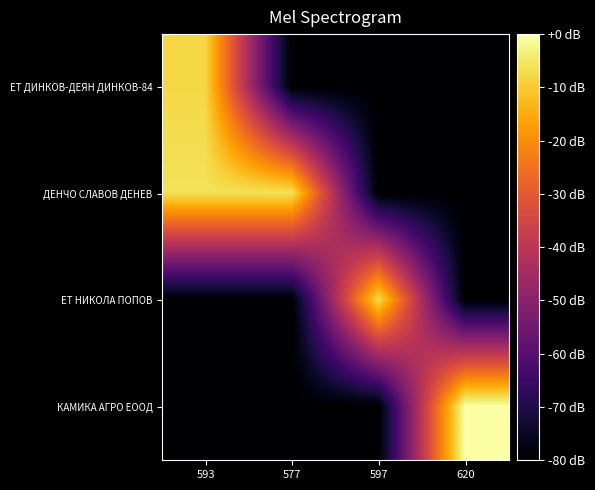

At which category is the sum across all series the highest?

593